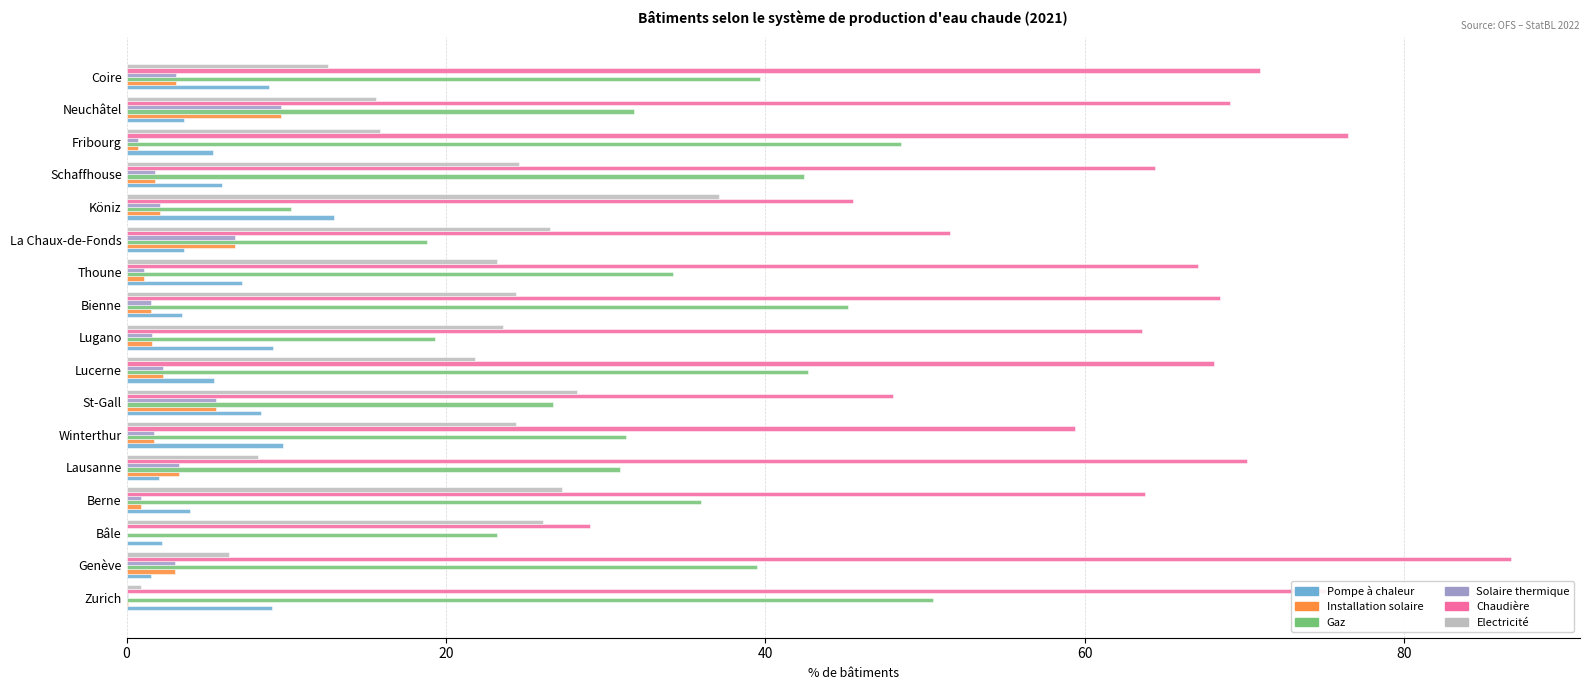

Between Lugano and Coire, which series saw the biggest shift?

Gaz